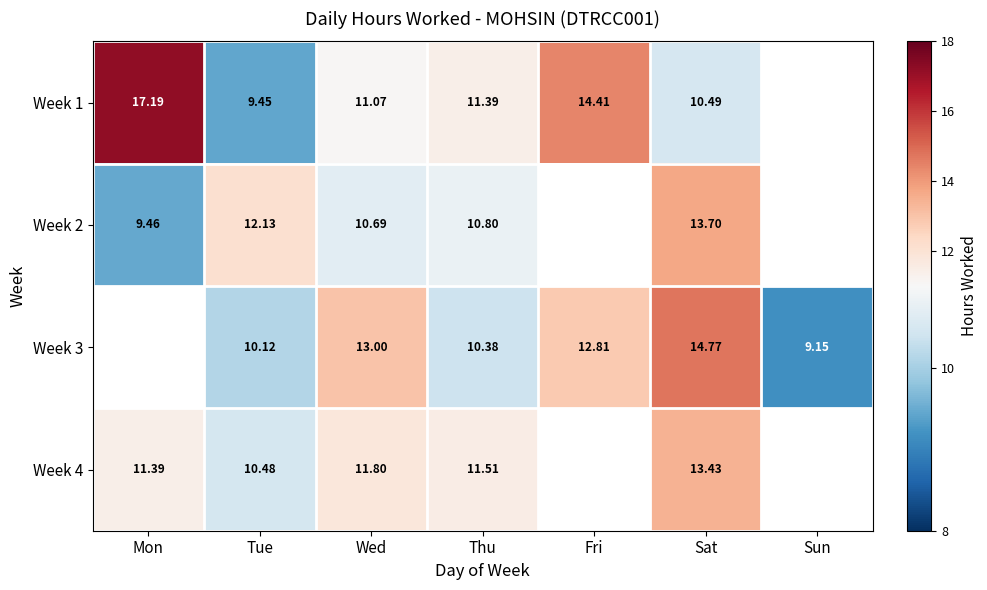

What is the total value across all series at Wed?

46.6